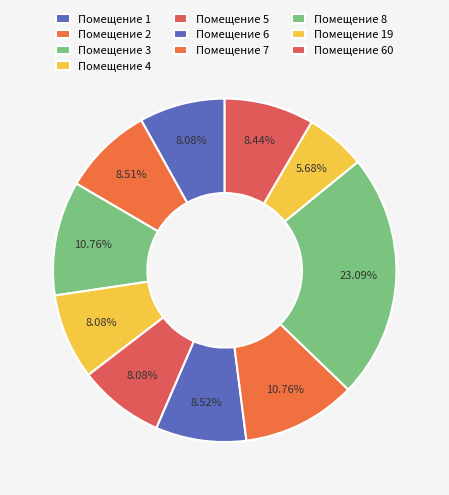

To the nearest percent, what is the difference between the largest and smallest slice percentages?

17%